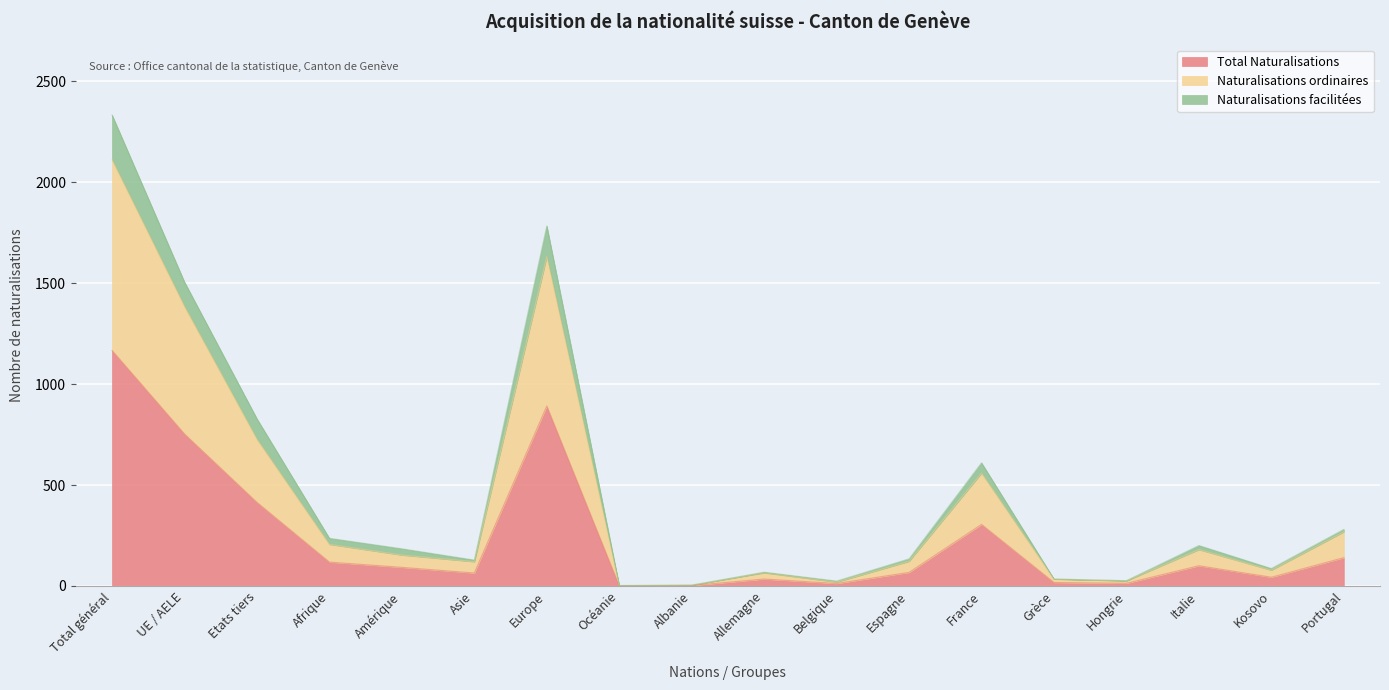

Count the number of data series in this chart.

3